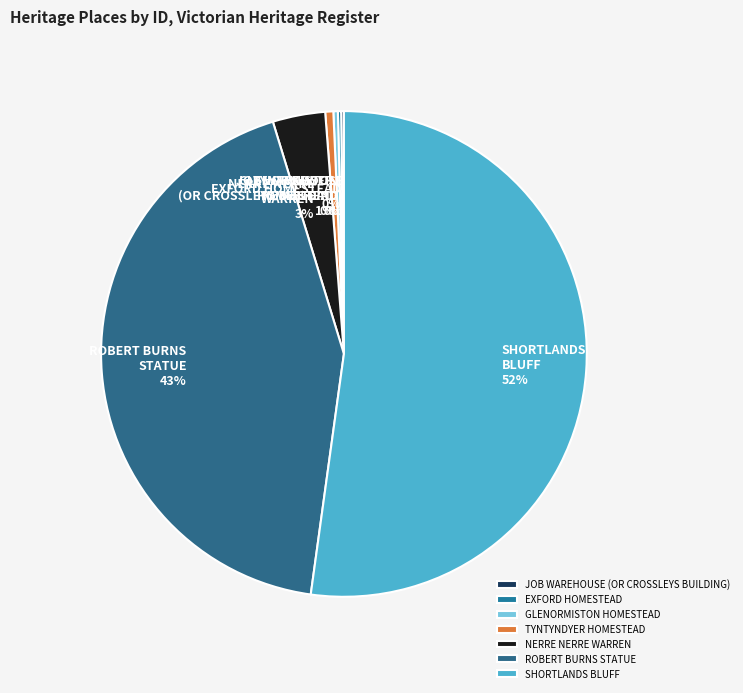

Approximately how many times larger is the value at NERRE NERRE WARREN compared to GLENORMISTON HOMESTEAD?

11.7